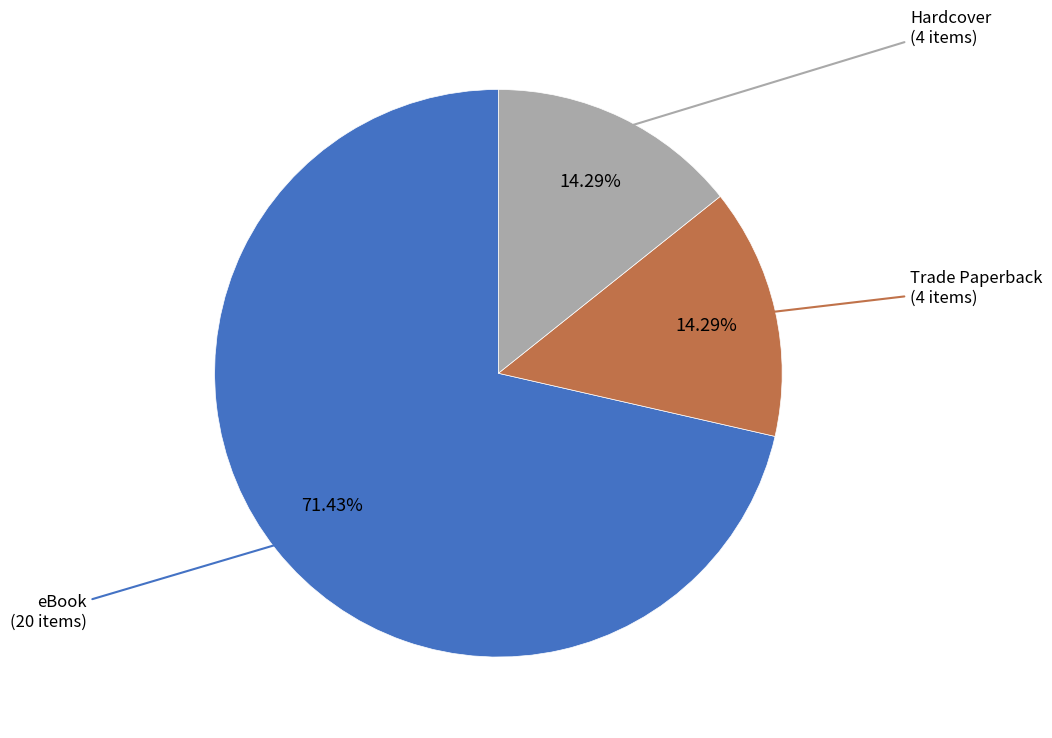

Is there any slice that represents more than half of the pie?

Yes